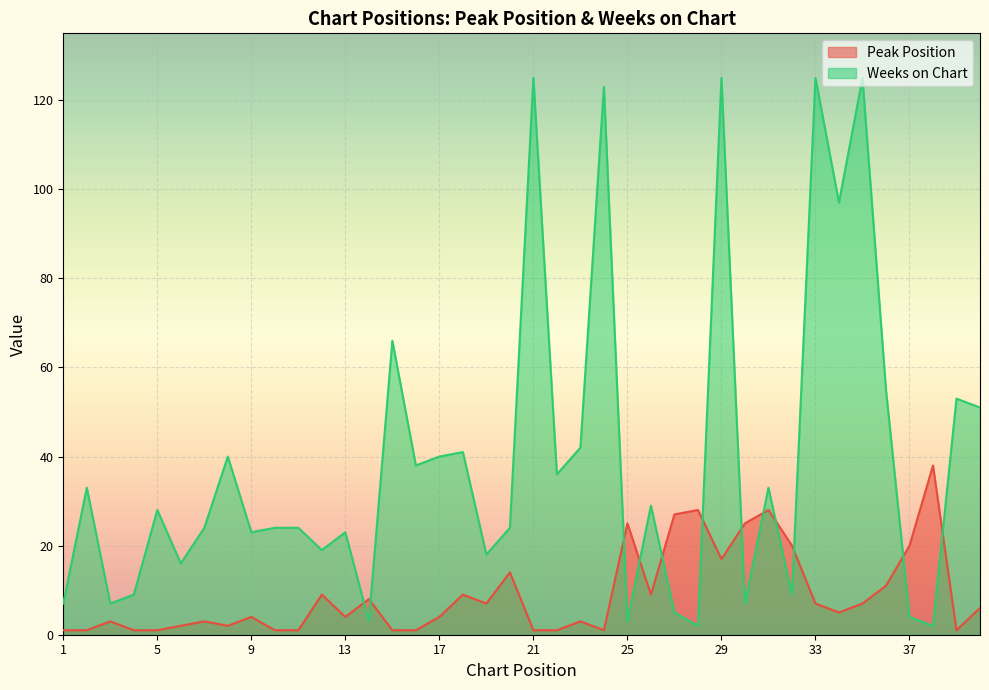

List the series in order of their peak value, highest first.

Weeks on Chart, Peak Position